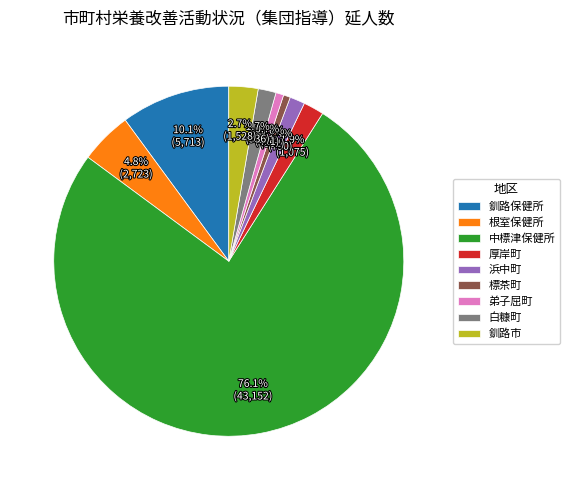

What is the ratio of the value at 根室保健所 to the value at 釧路市?

1.8